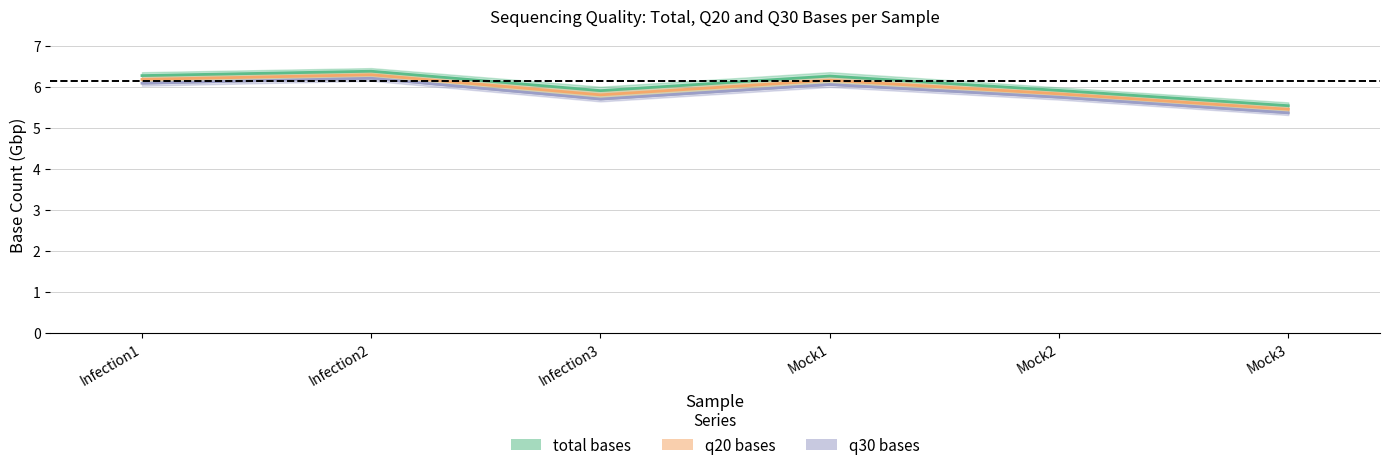

List the series in order of their peak value, highest first.

total bases (band), q20 bases (band), q30 bases (band)